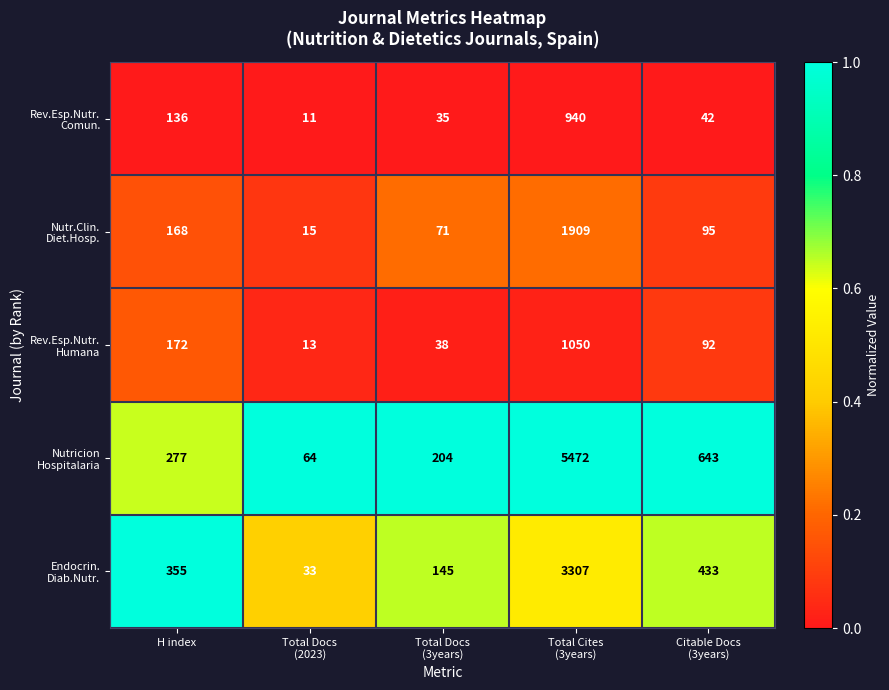

What is the spread (max minus min) of values at H index?

219